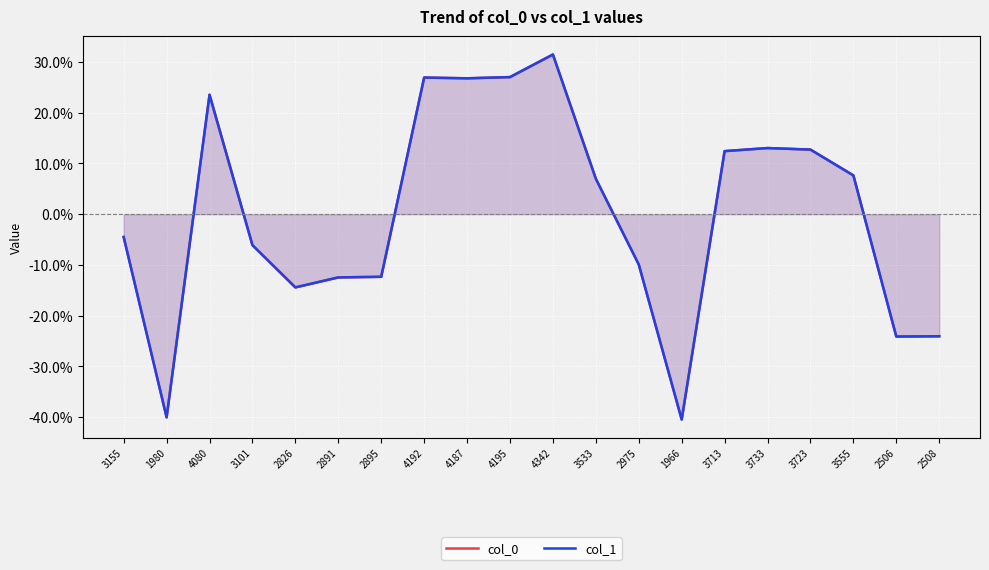

Which category has the lowest value in the col_1 series?

1966